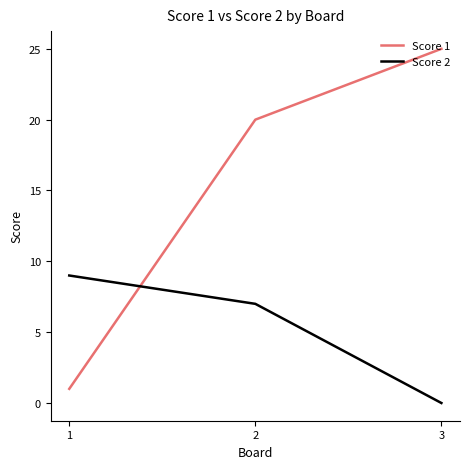

What is the total value across all series at 3?

25